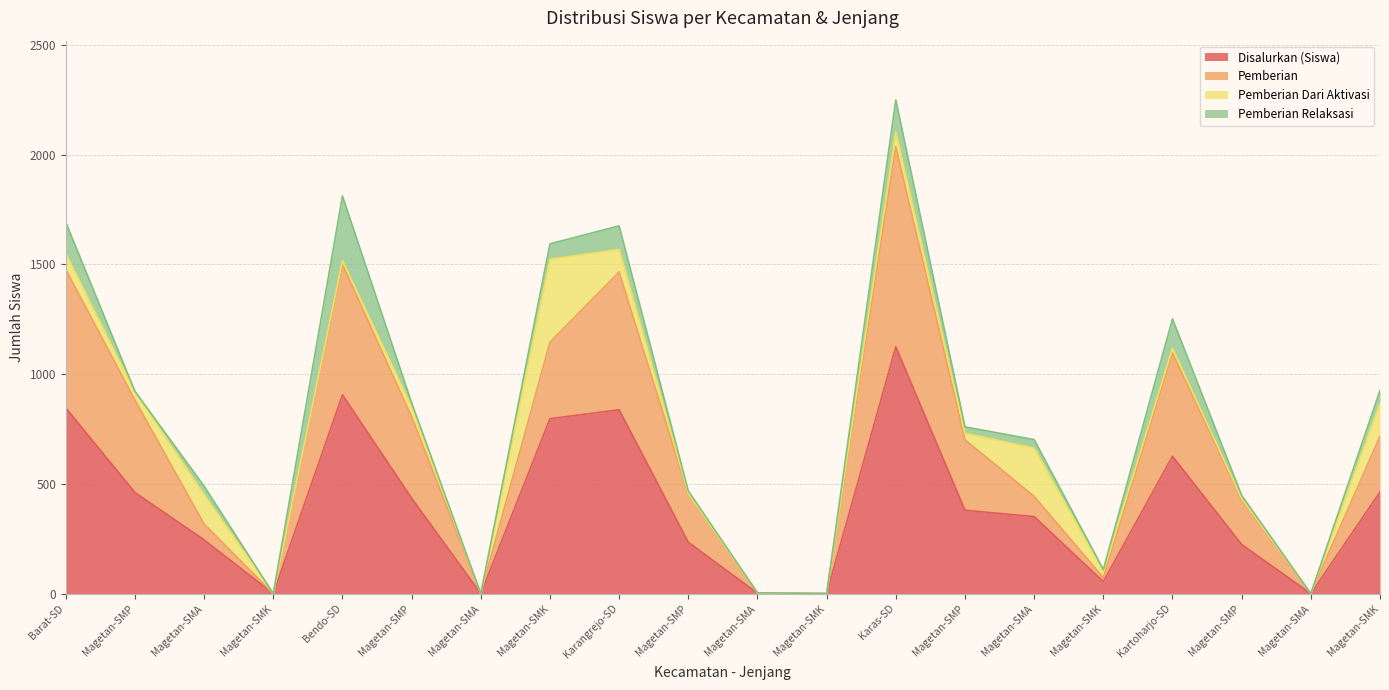

True or false: Disalurkan (Siswa) and Pemberian cross at least once.

False